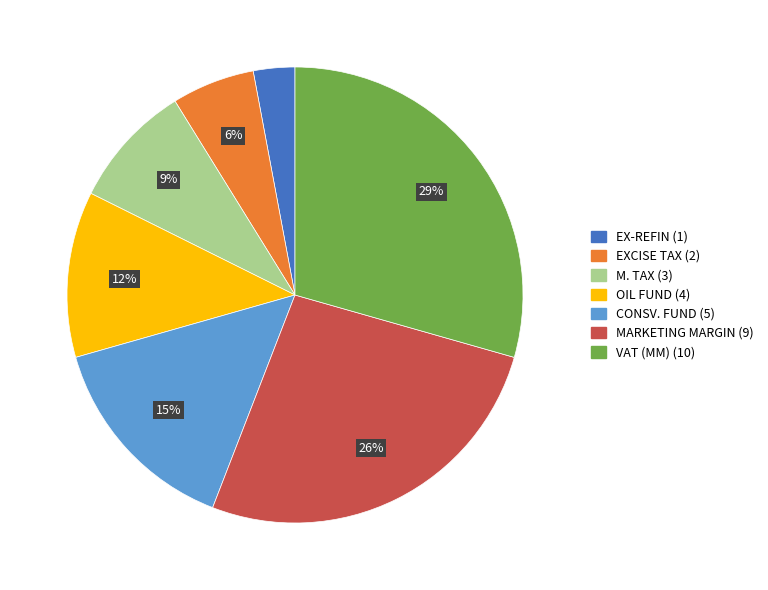

How many slices are in this pie chart?

7